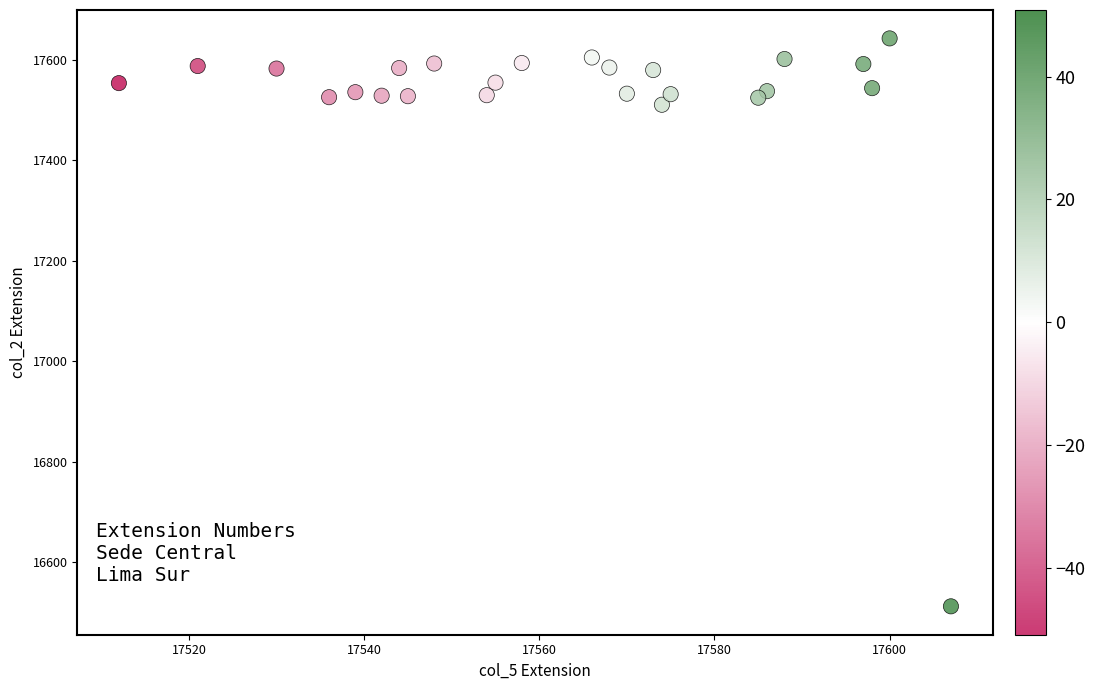

What Y value in the scatter plot is closest to 17077?

17510